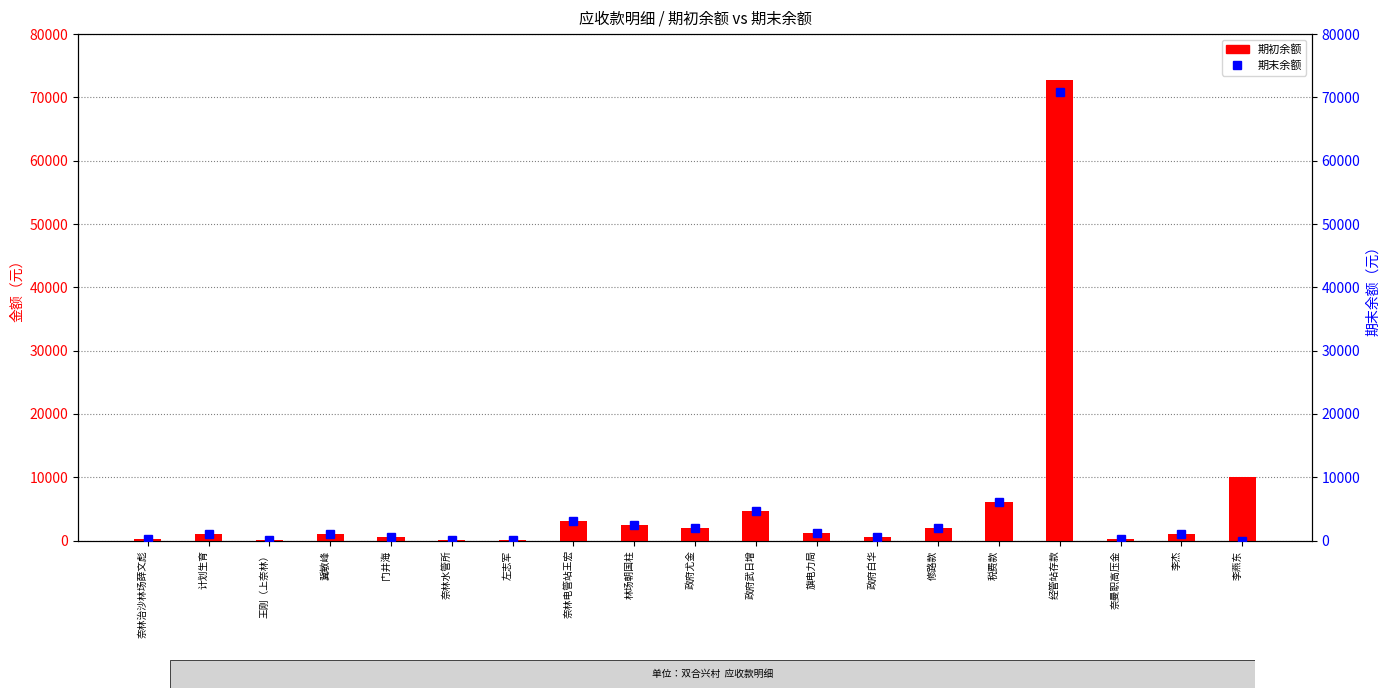

Reading left to right, extract all data points from this chart.

期初余额: 300.0	996.6	90.0	1079.0	600.0	43.3	133.0	3078.4	2500.0	2000.0	4590.0	1250.0	500.0	2000.6	6115.3	72819.0	200.0	1000.0	10000.0
期末余额: 300.0	996.6	90.0	1079.0	600.0	43.3	133.0	3078.4	2500.0	2000.0	4590.0	1250.0	500.0	2000.6	6115.3	70819.0	200.0	1000.0	0.0